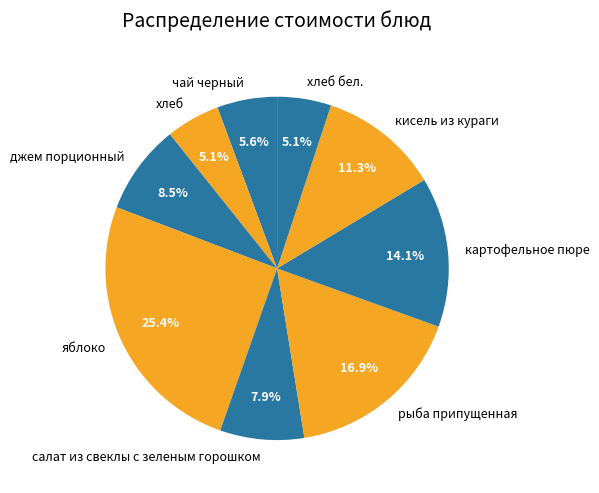

The хлеб бел. slice represents 1% of the pie. True or false?

False